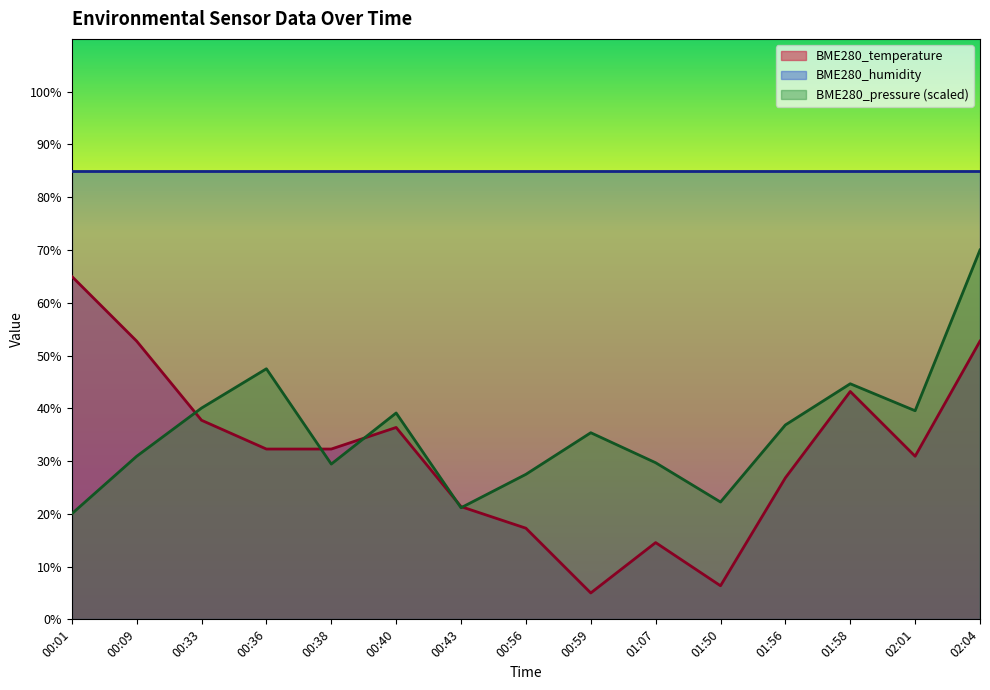

Which series has the largest range (max minus min)?

BME280_temperature